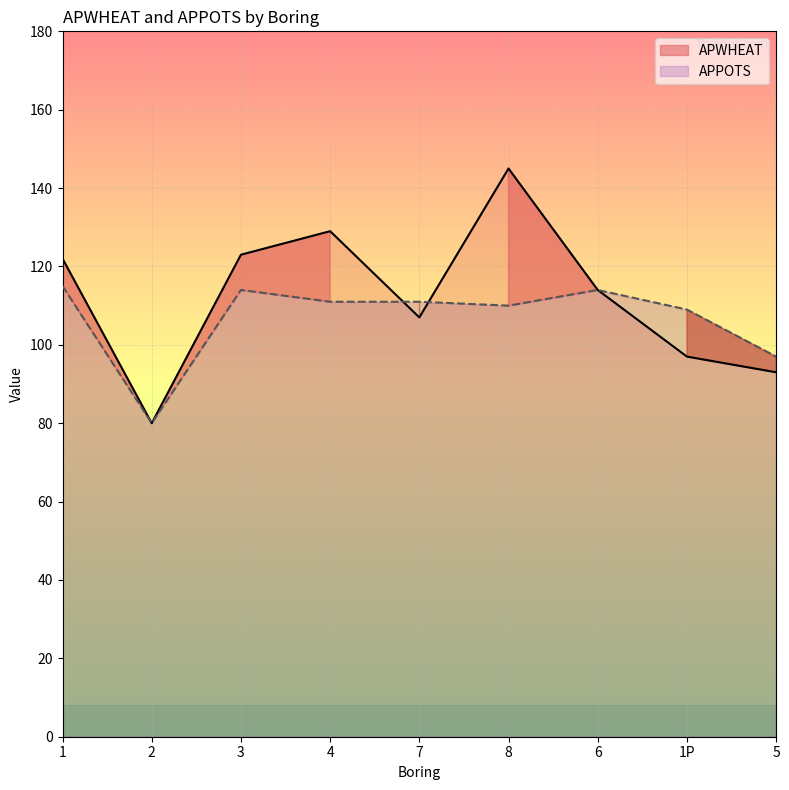

Rank the series at 8 from lowest to highest value.

APPOTS, APWHEAT